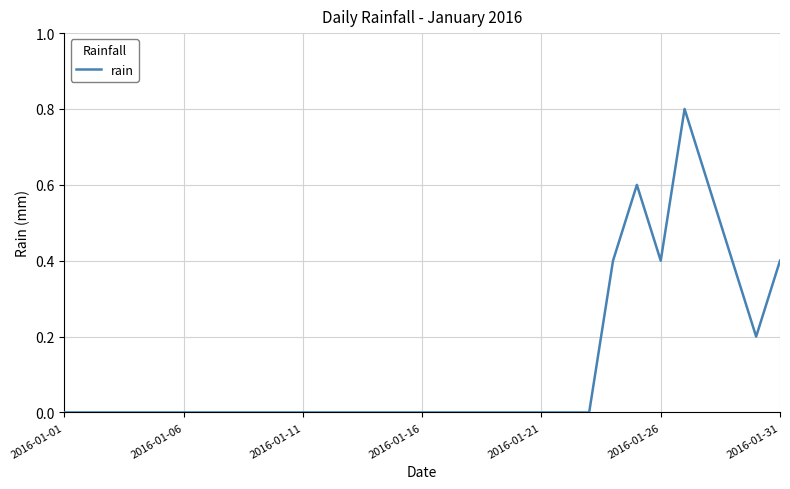

What is the greatest value displayed?

0.8